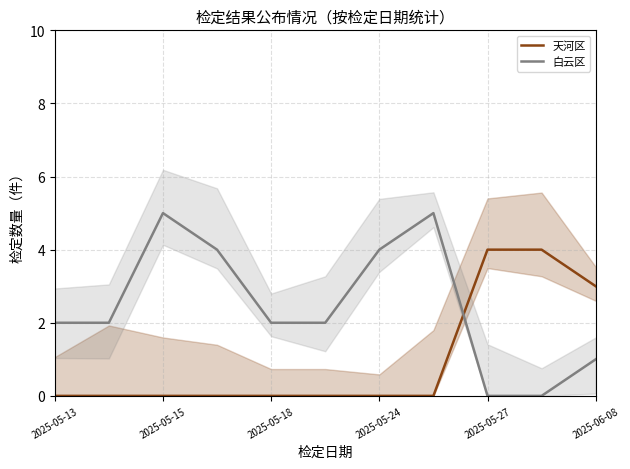

What is the maximum value for 天河区?

4